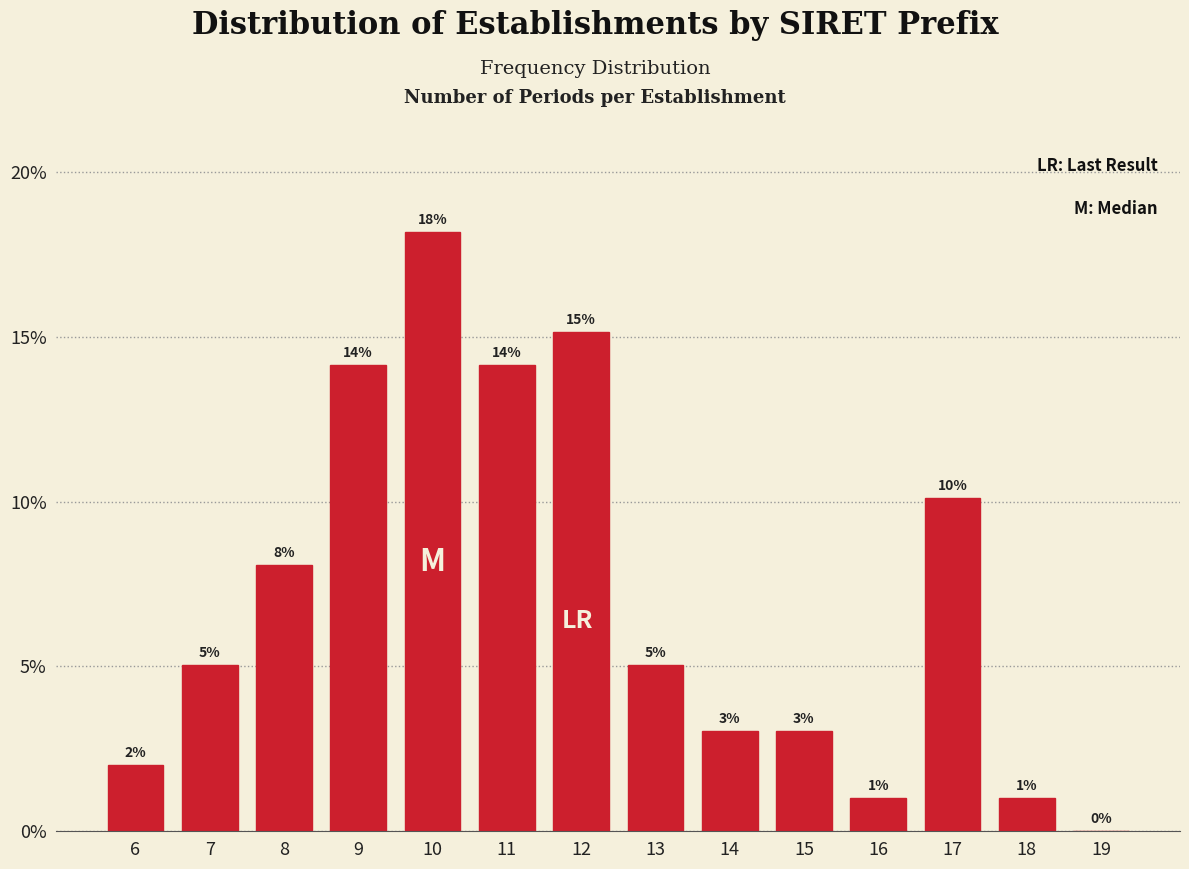

What is the ratio of the value at 18 to the value at 6?

0.5